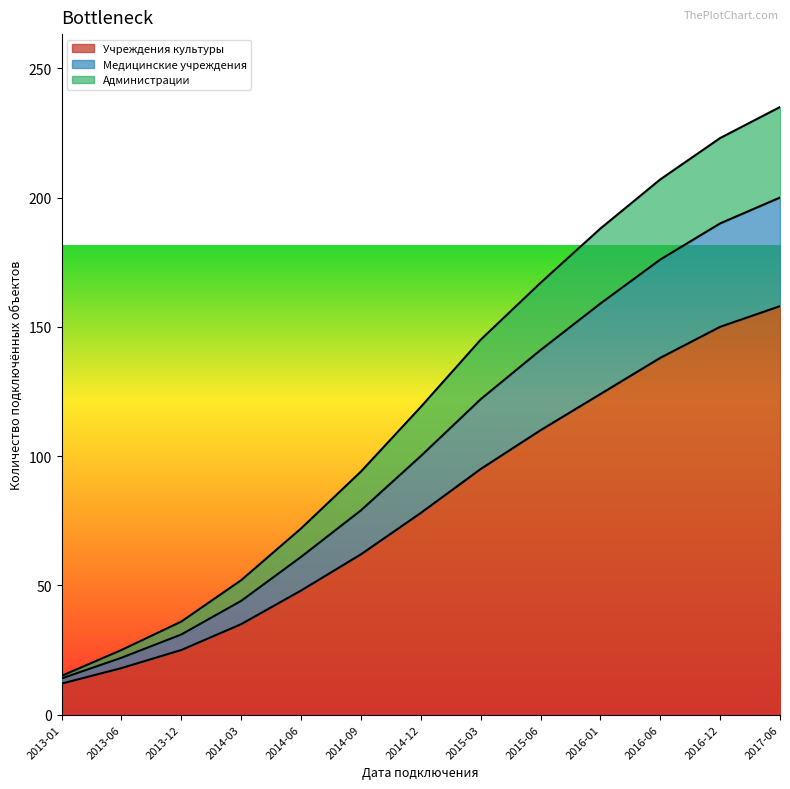

What are all the series names shown in the legend?

Учреждения культуры, Медицинские учреждения, Администрации